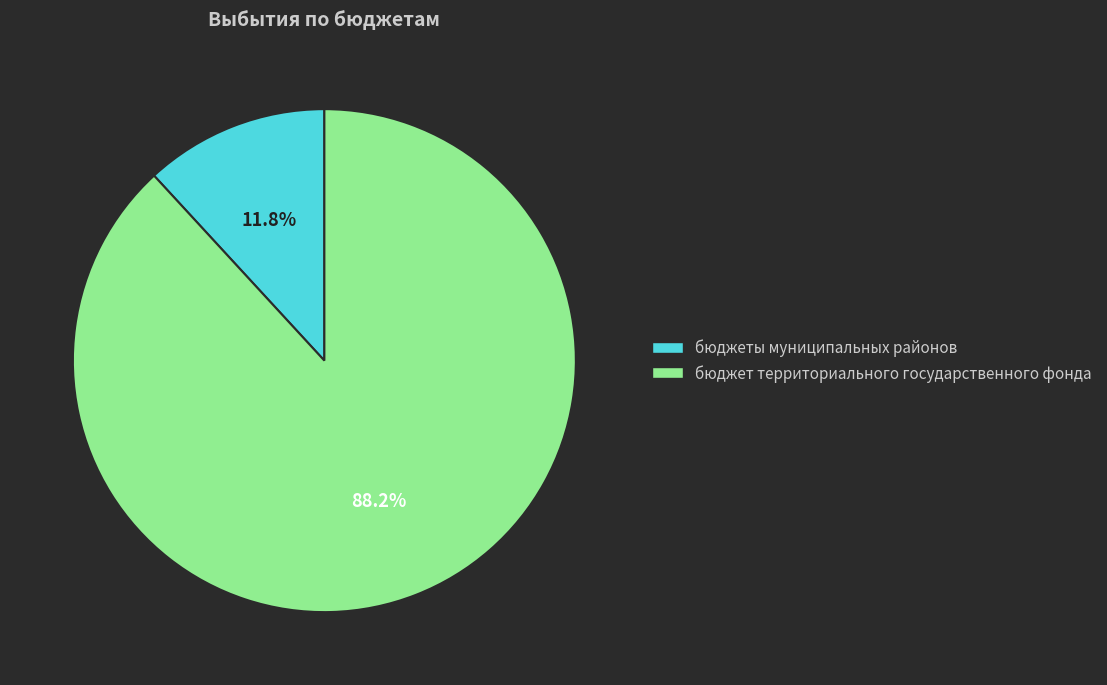

Is it true that бюджет территориального государственного фонда is 88% of the pie?

True